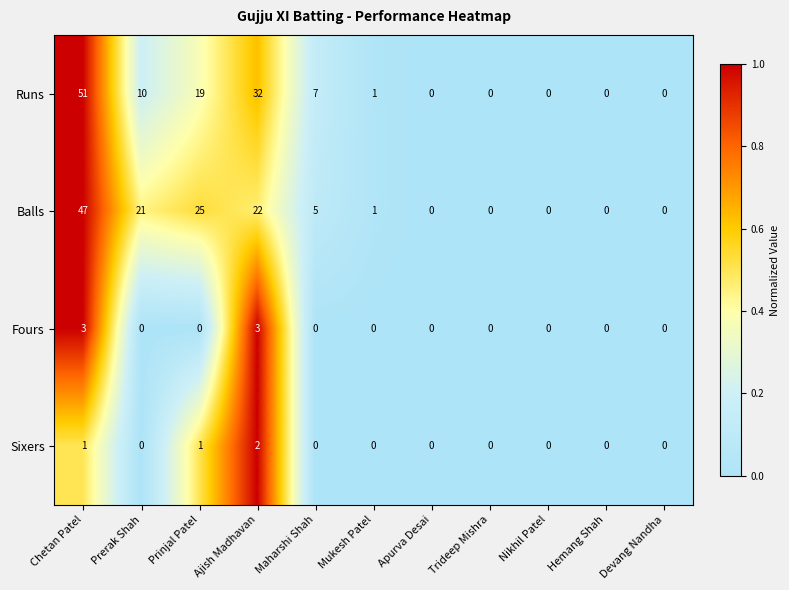

True or false: Runs has a value of -29 at Hemang Shah.

False